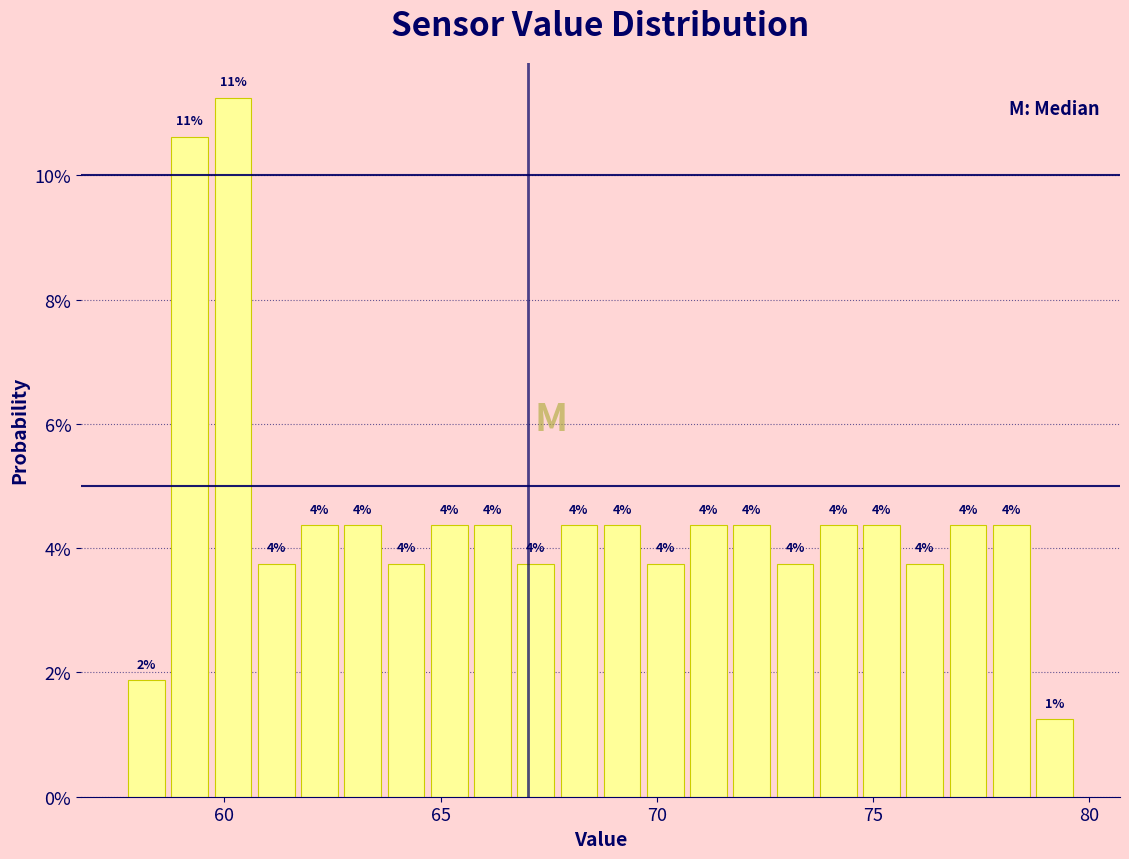

Read against the x-axis, roughly where is the centre of the tallest bar?

60.0